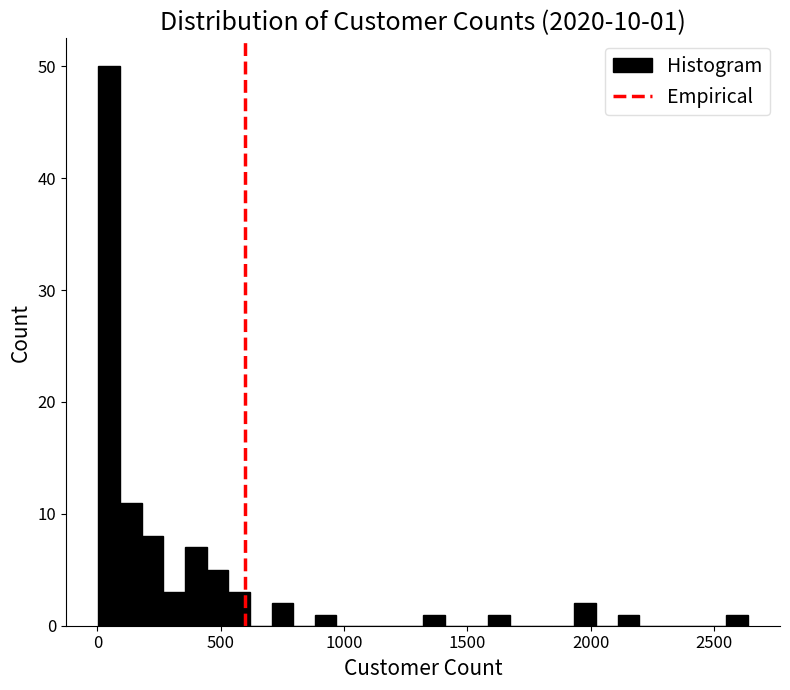

Around what value on the x-axis is the tallest bar? Give the approximate position of its centre, as read against the axis.

50